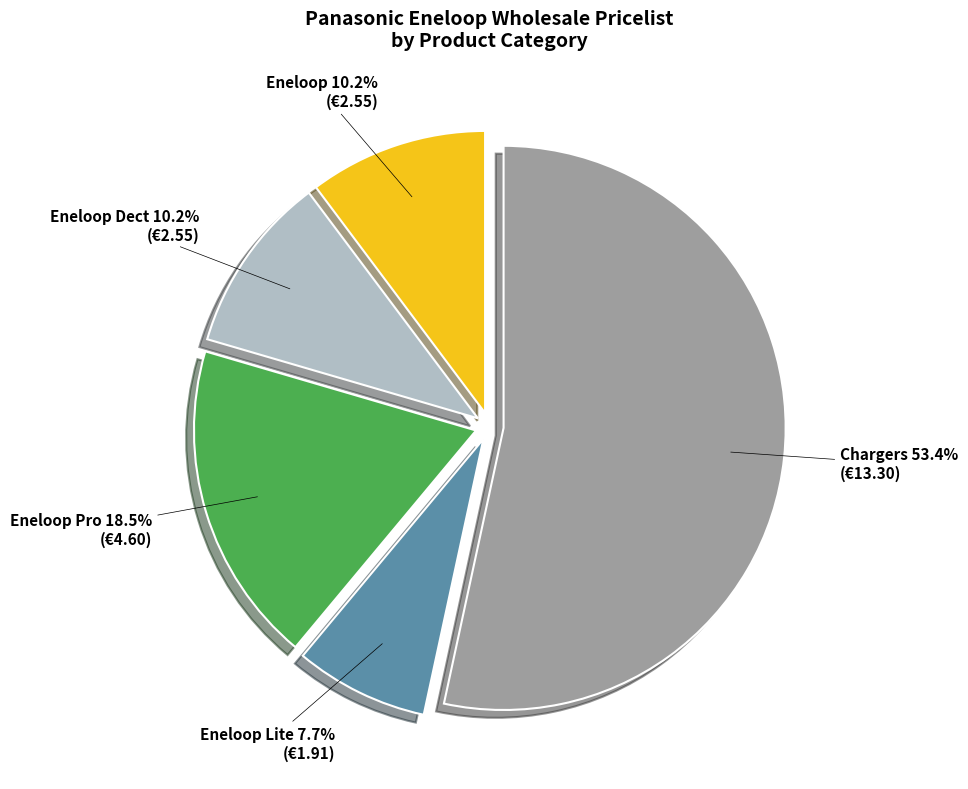

Does any single category account for the majority?

Yes